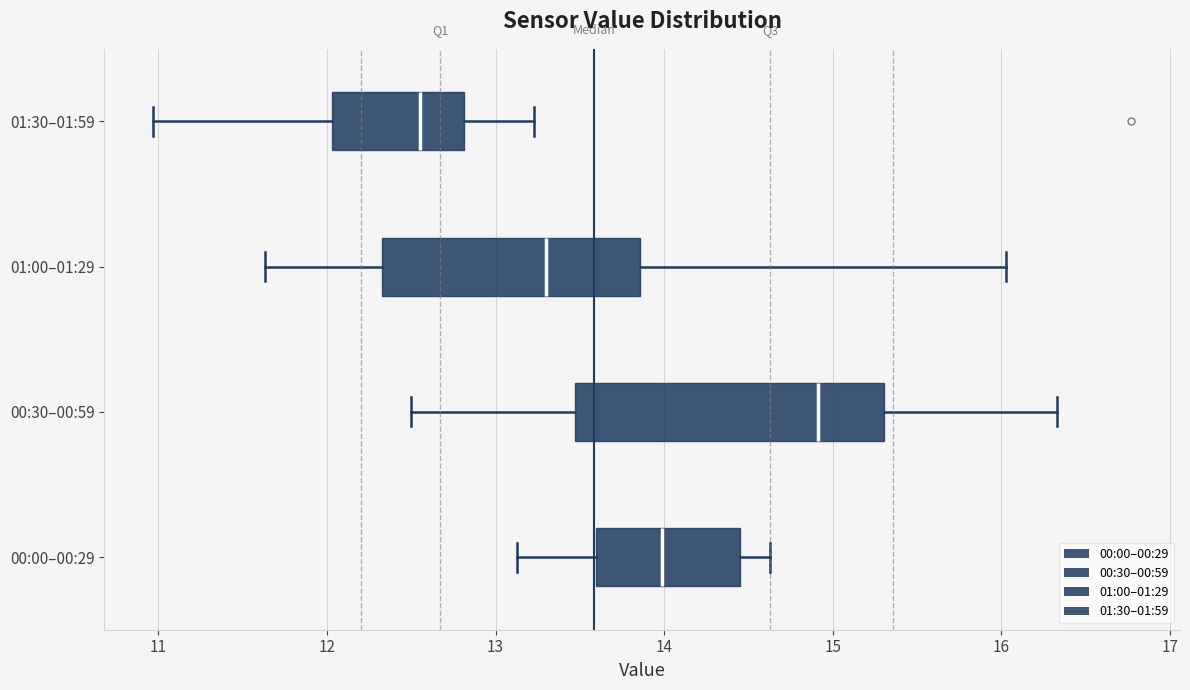

Comparing the boxes themselves (not the whiskers), which one is the widest?

00:30–00:59